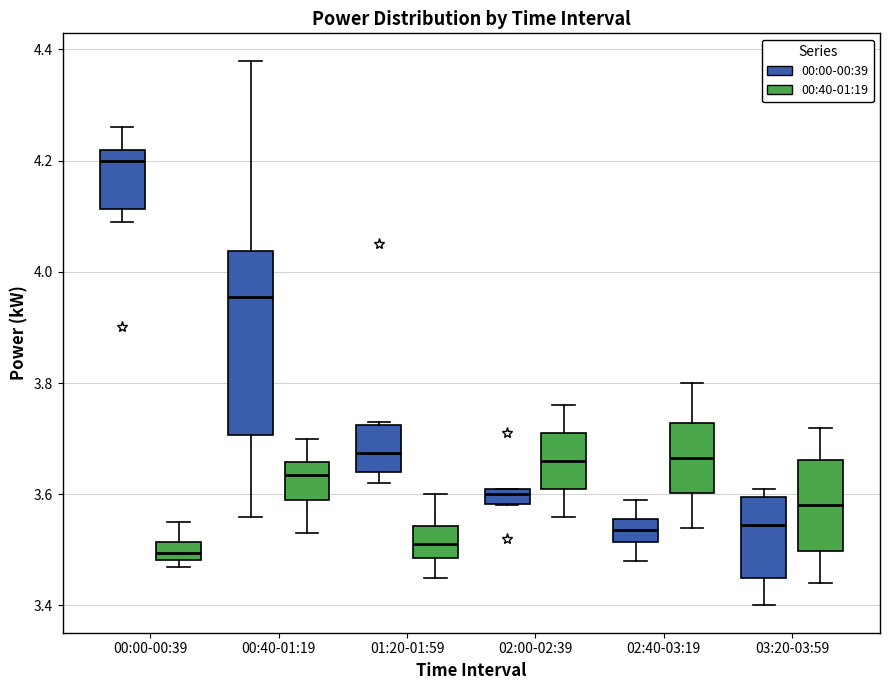

Comparing the boxes themselves (not the whiskers), which one is the tallest?

00:40-01:19 (00:00-00:39)